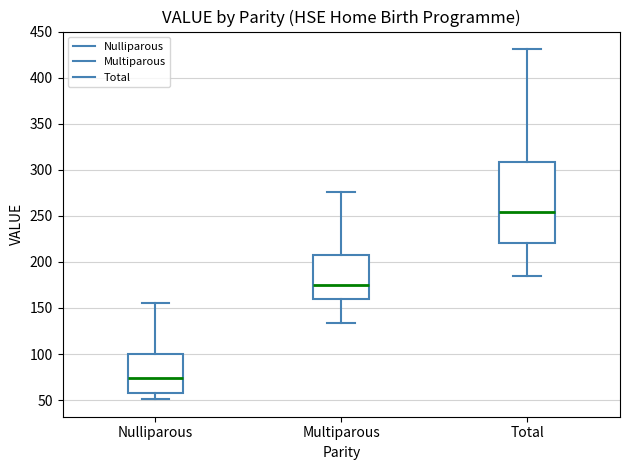

Which box has the highest median line?

Total